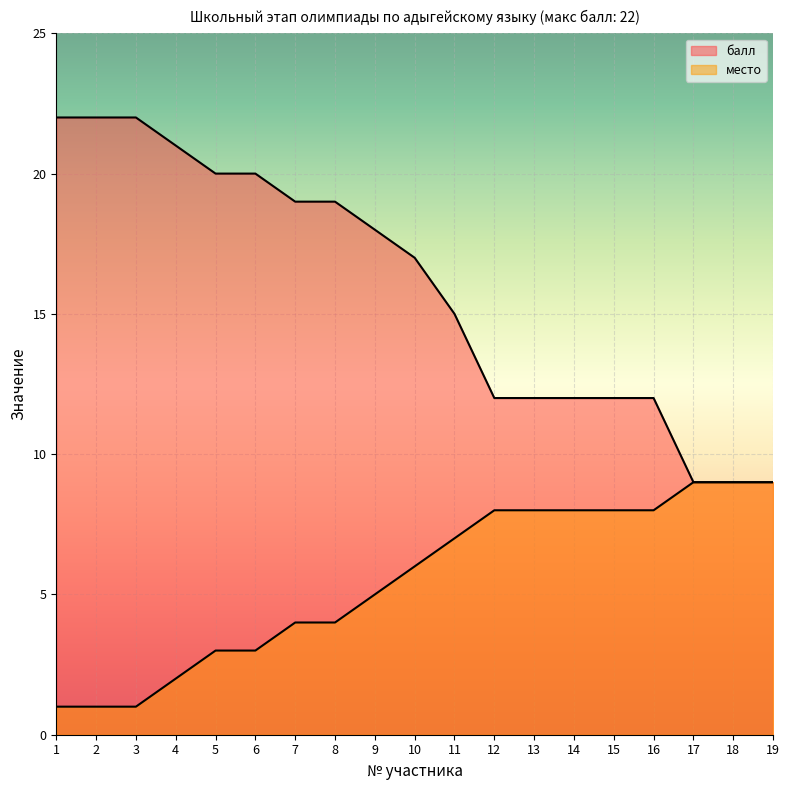

How many lines are shown in the chart?

2